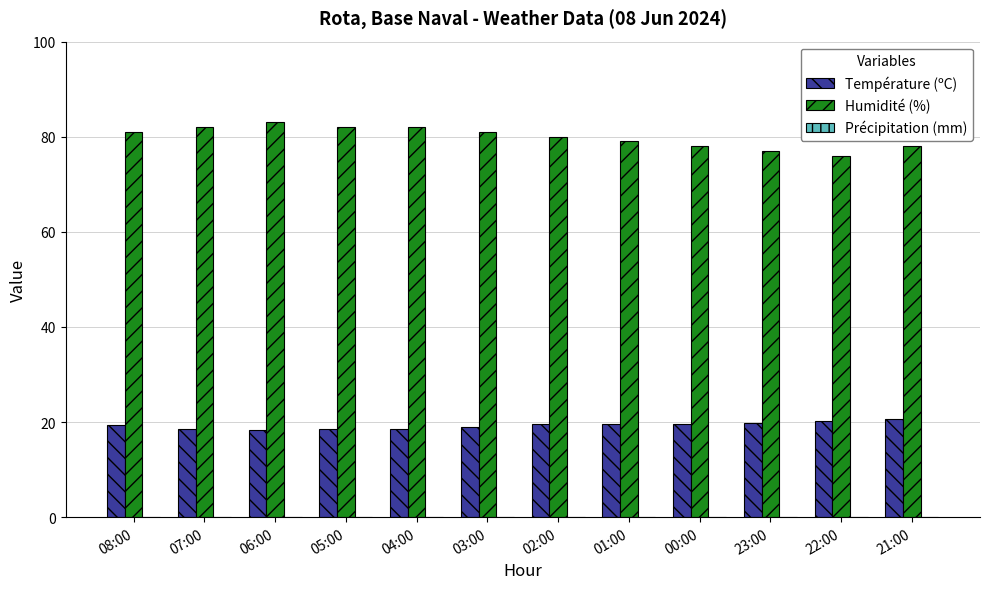

What position from the left is 04:00?

5